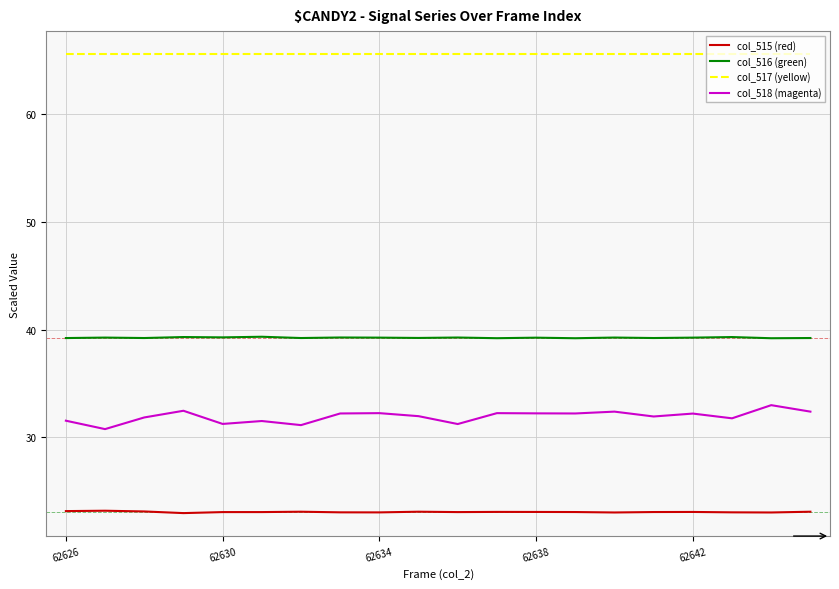

Which series has the largest total across all categories?

col_517 (yellow)